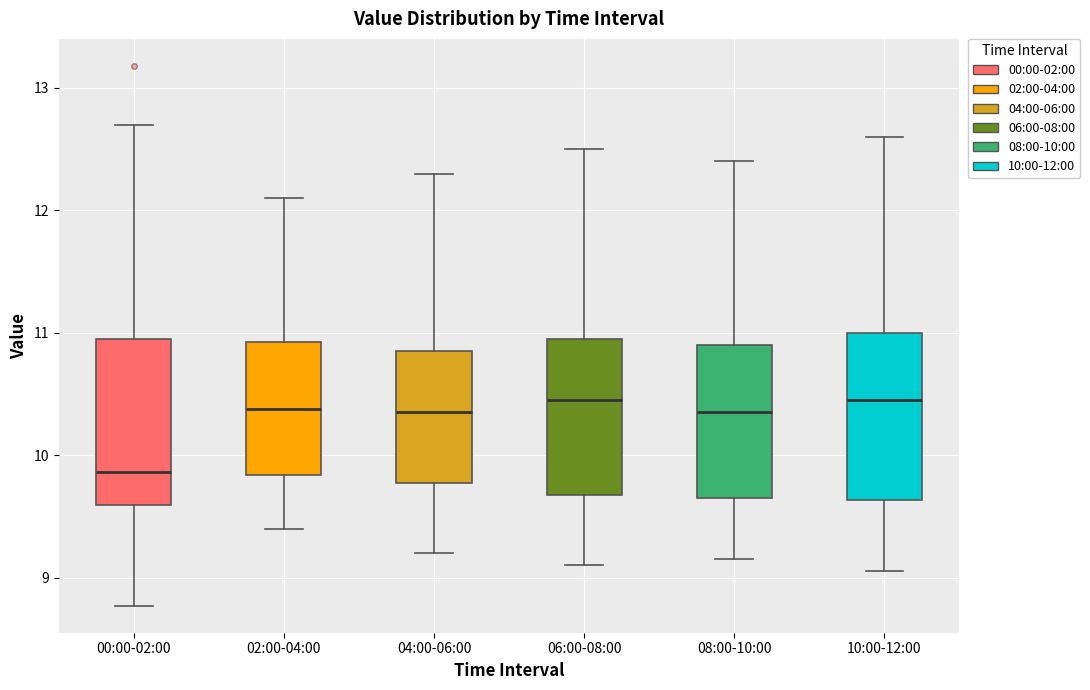

Reading left to right, transcribe this box plot: for each box, give where its median line is, the range the box spans, and where its two whiskers end, as read against the y-axis. The values are not printed on the chart, so give them approximately, as read against the axis.

00:00-02:00: median 9.9, box 9.6 to 11.0, whiskers 8.8 to 12.7
02:00-04:00: median 10.4, box 9.8 to 10.9, whiskers 9.4 to 12.1
04:00-06:00: median 10.4, box 9.8 to 10.9, whiskers 9.2 to 12.3
06:00-08:00: median 10.5, box 9.7 to 11.0, whiskers 9.1 to 12.5
08:00-10:00: median 10.4, box 9.7 to 10.9, whiskers 9.2 to 12.4
10:00-12:00: median 10.5, box 9.6 to 11.0, whiskers 9.1 to 12.6